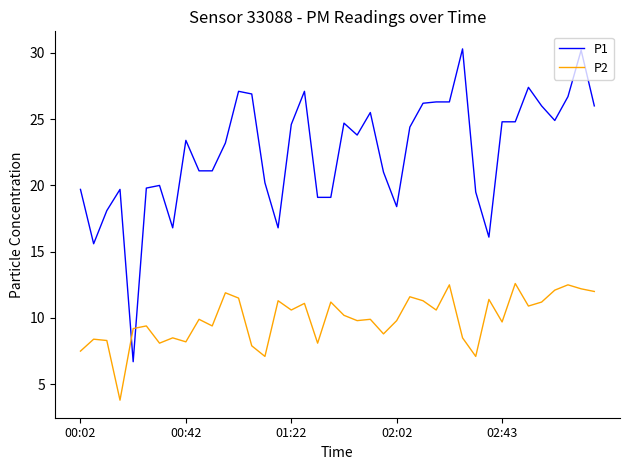

How many intersections are there between P2 and P1?

2